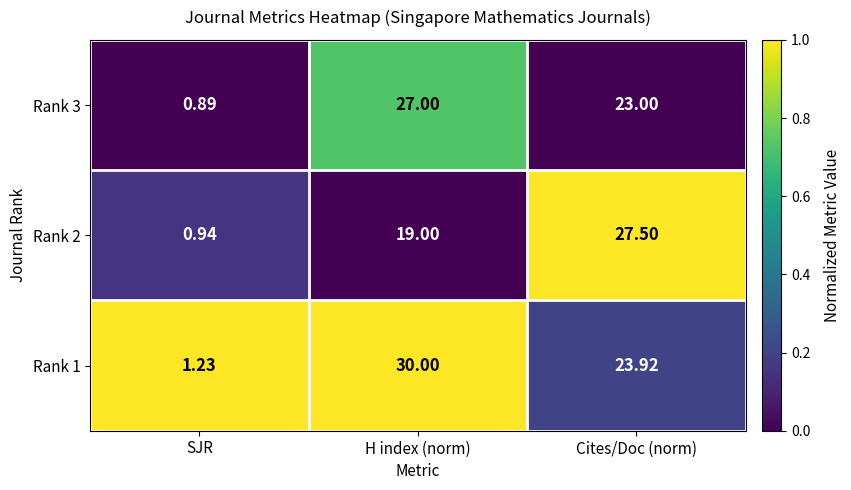

Which category has the lowest value in the Rank 1 series?

SJR